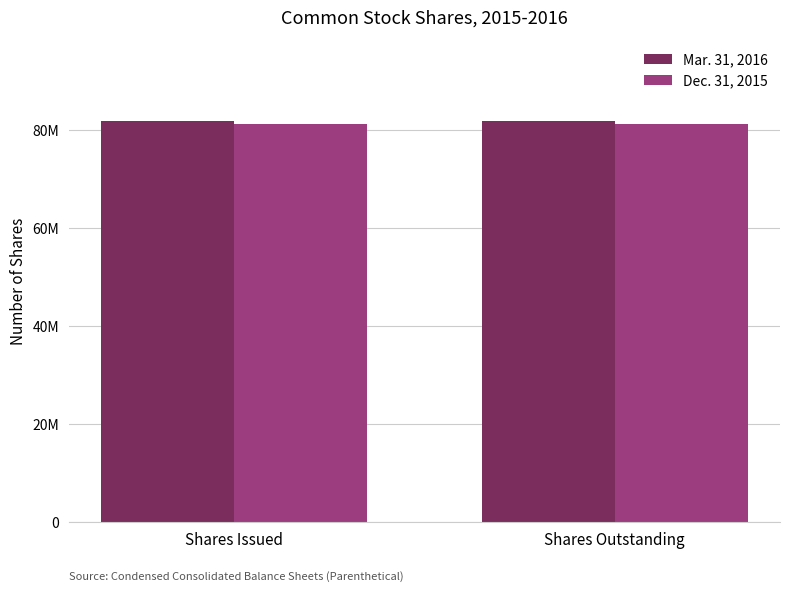

What are all the series names shown in the legend?

Mar. 31, 2016, Dec. 31, 2015